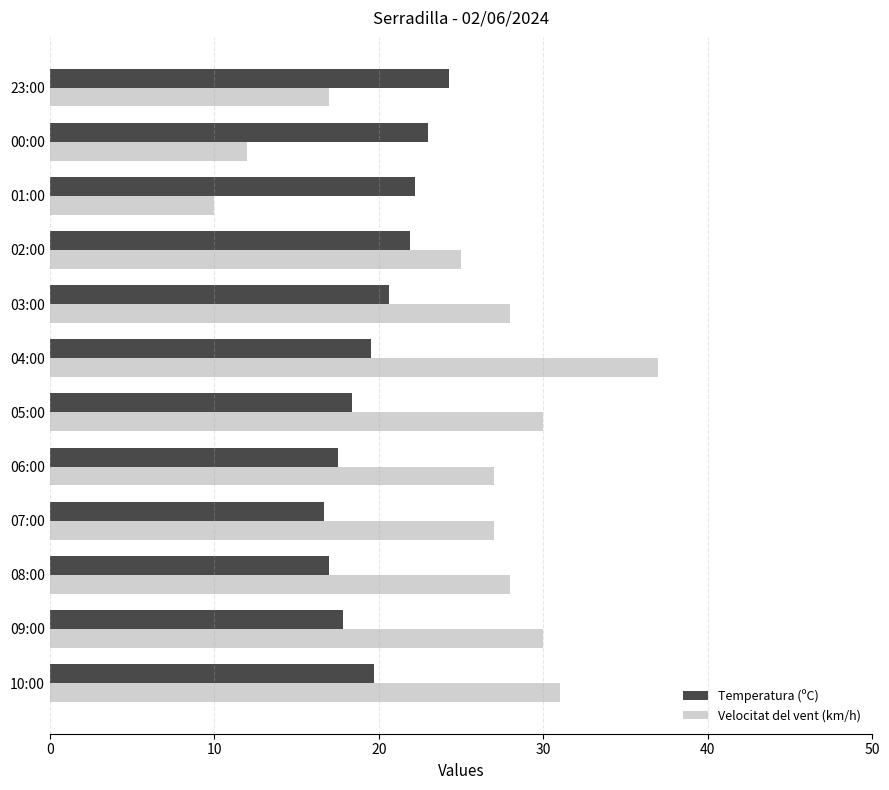

At 00:00, list the series in order from largest to smallest.

Temperatura (ºC), Velocitat del vent (km/h)